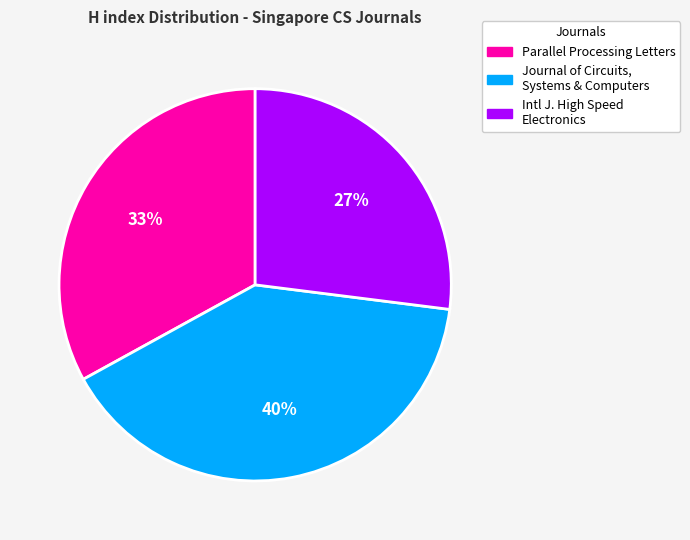

Does any single category account for the majority?

No